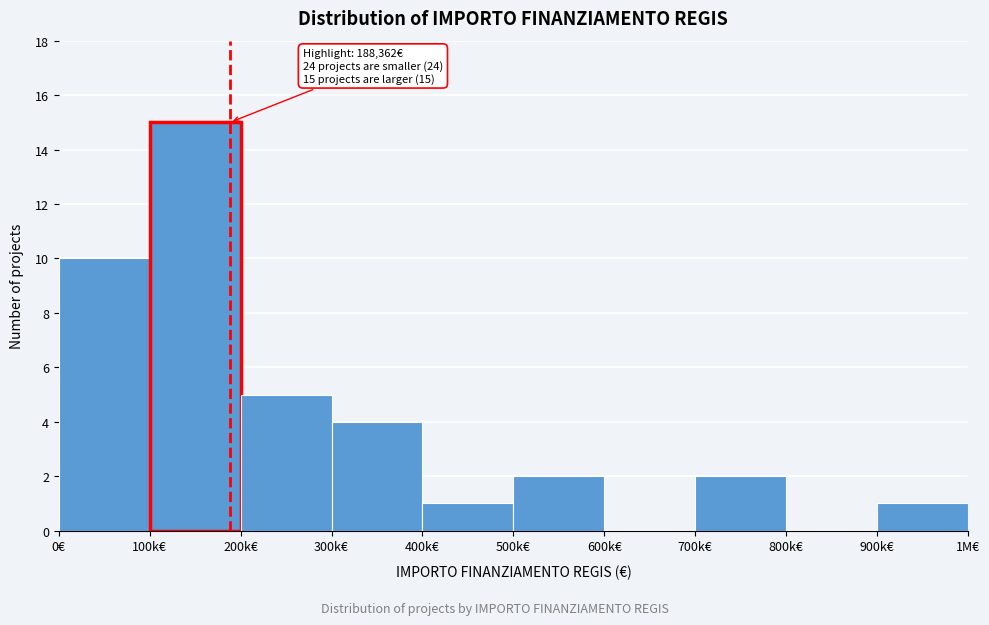

Reading left to right, what are all the values shown in this chart?

0€=10	100k€=15	200k€=5	300k€=4	400k€=1	500k€=2	600k€=0	700k€=2	800k€=0	900k€=1